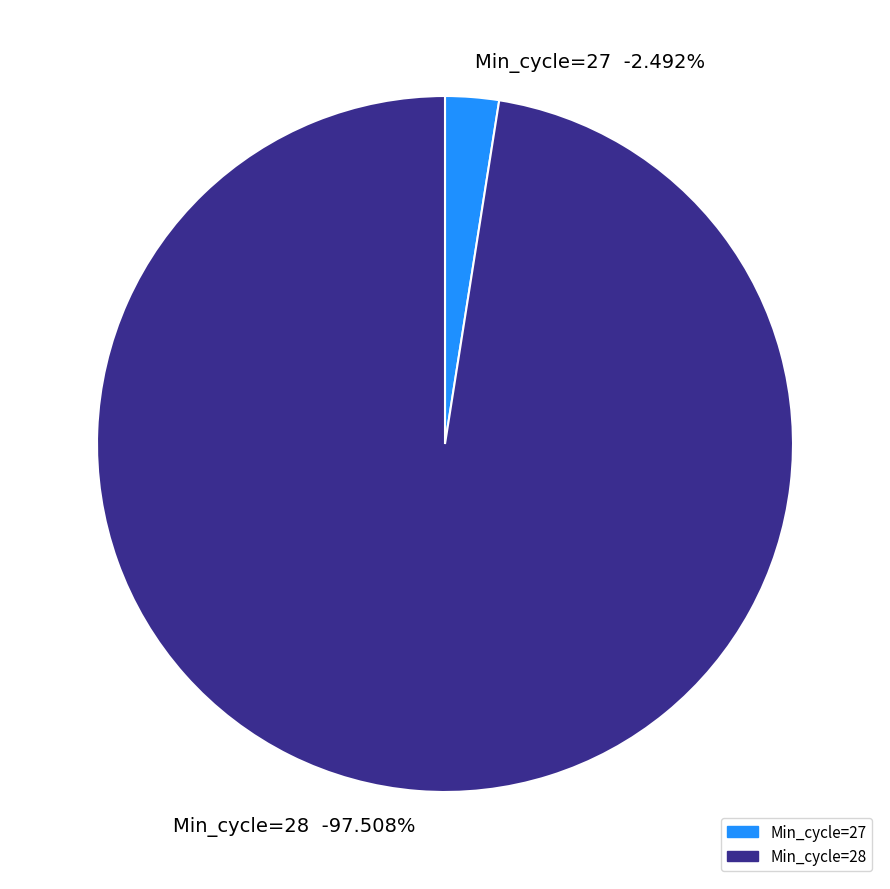

To the nearest percent, what is the combined percentage of 28 and 27?

100%